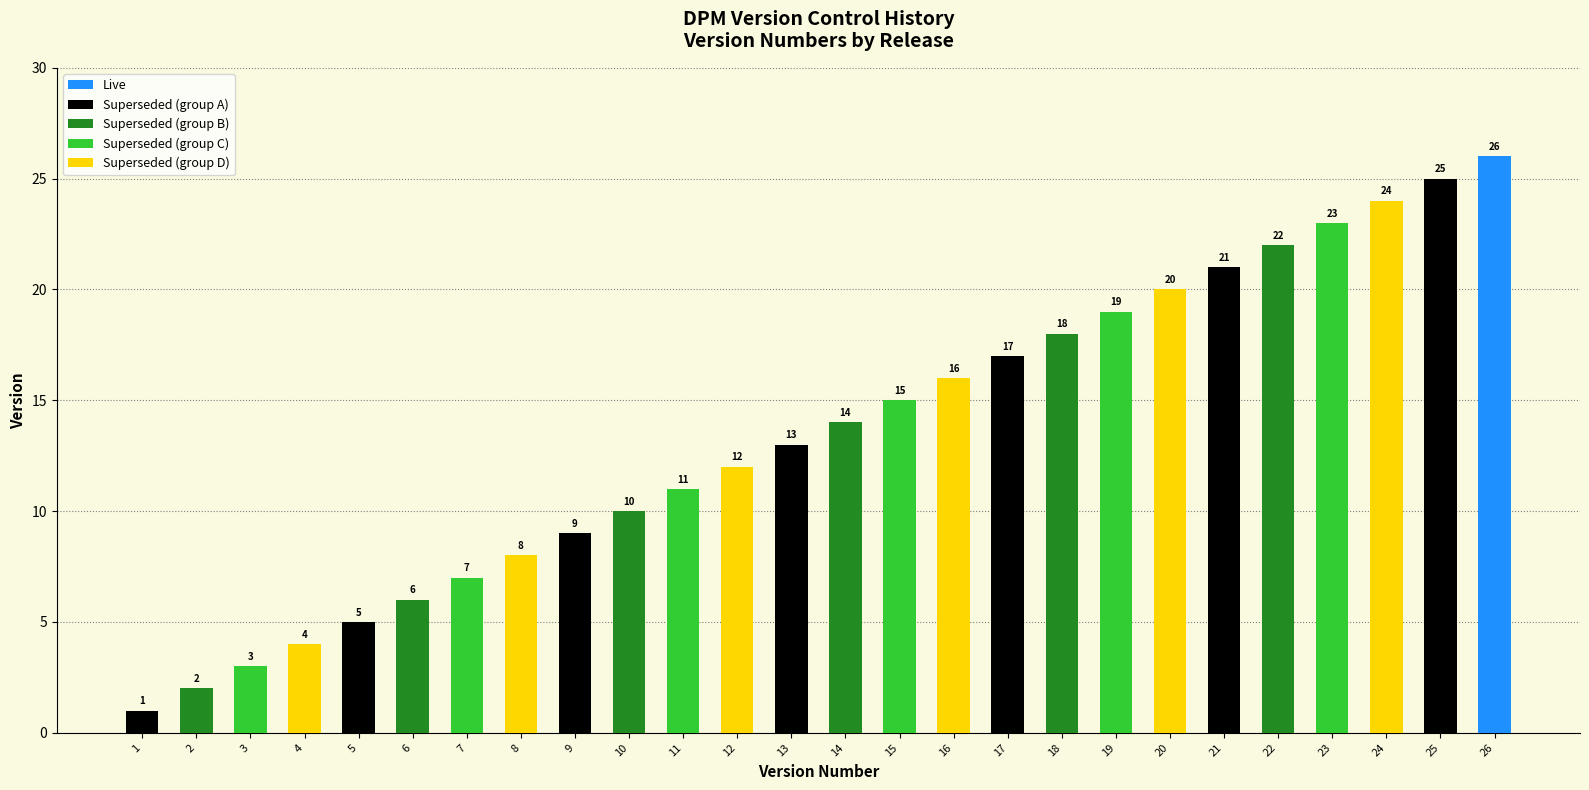

List the labels in order of value, largest first.

26, 25, 24, 23, 22, 21, 20, 19, 18, 17, 16, 15, 14, 13, 12, 11, 10, 9, 8, 7, 6, 5, 4, 3, 2, 1